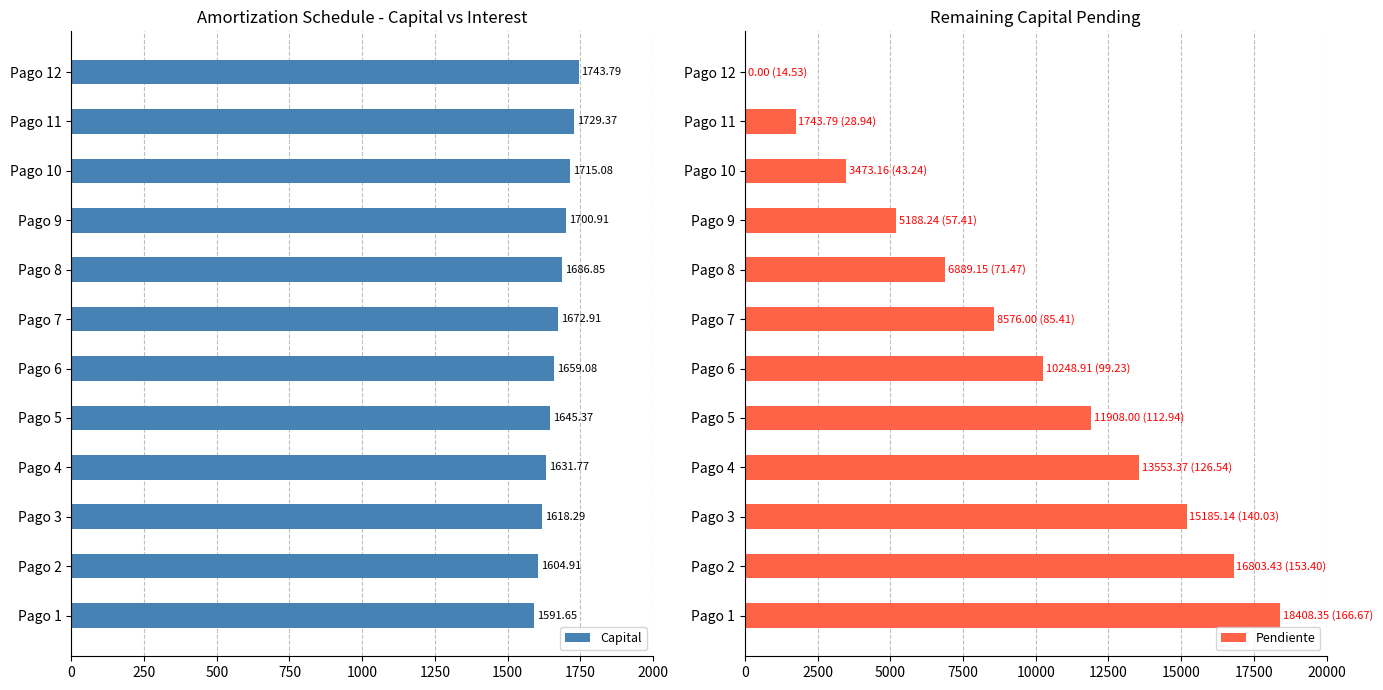

The value of Intereses at Pago 2 is 237.9. True or false?

False